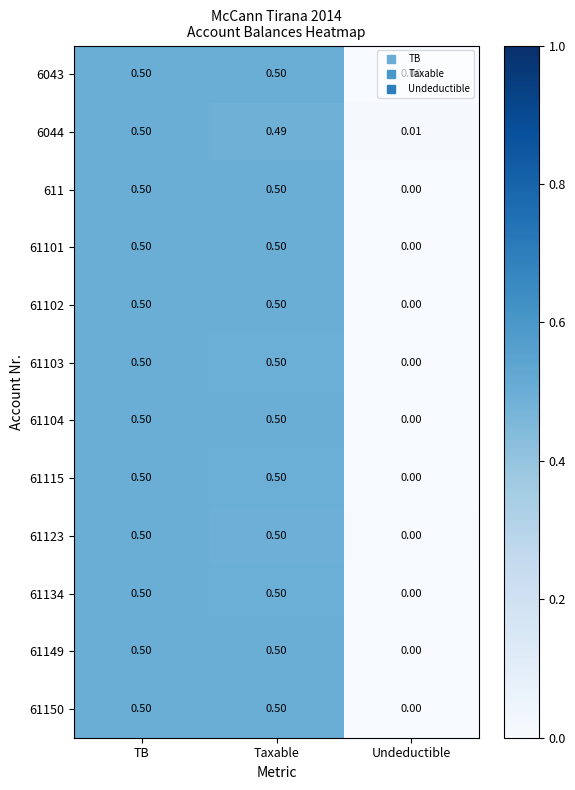

At which category is the sum across all series the highest?

TB